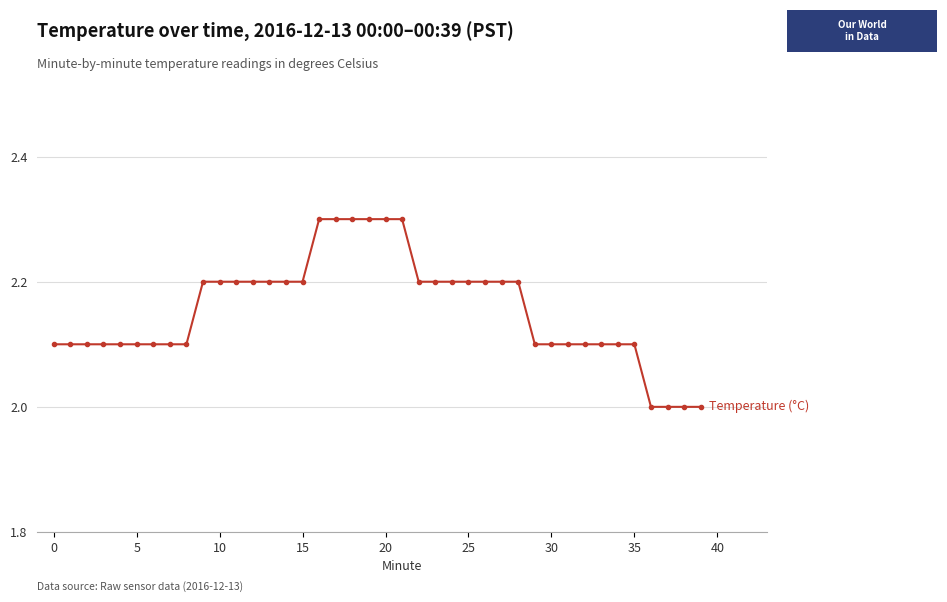

What is the smallest value displayed?

2.0